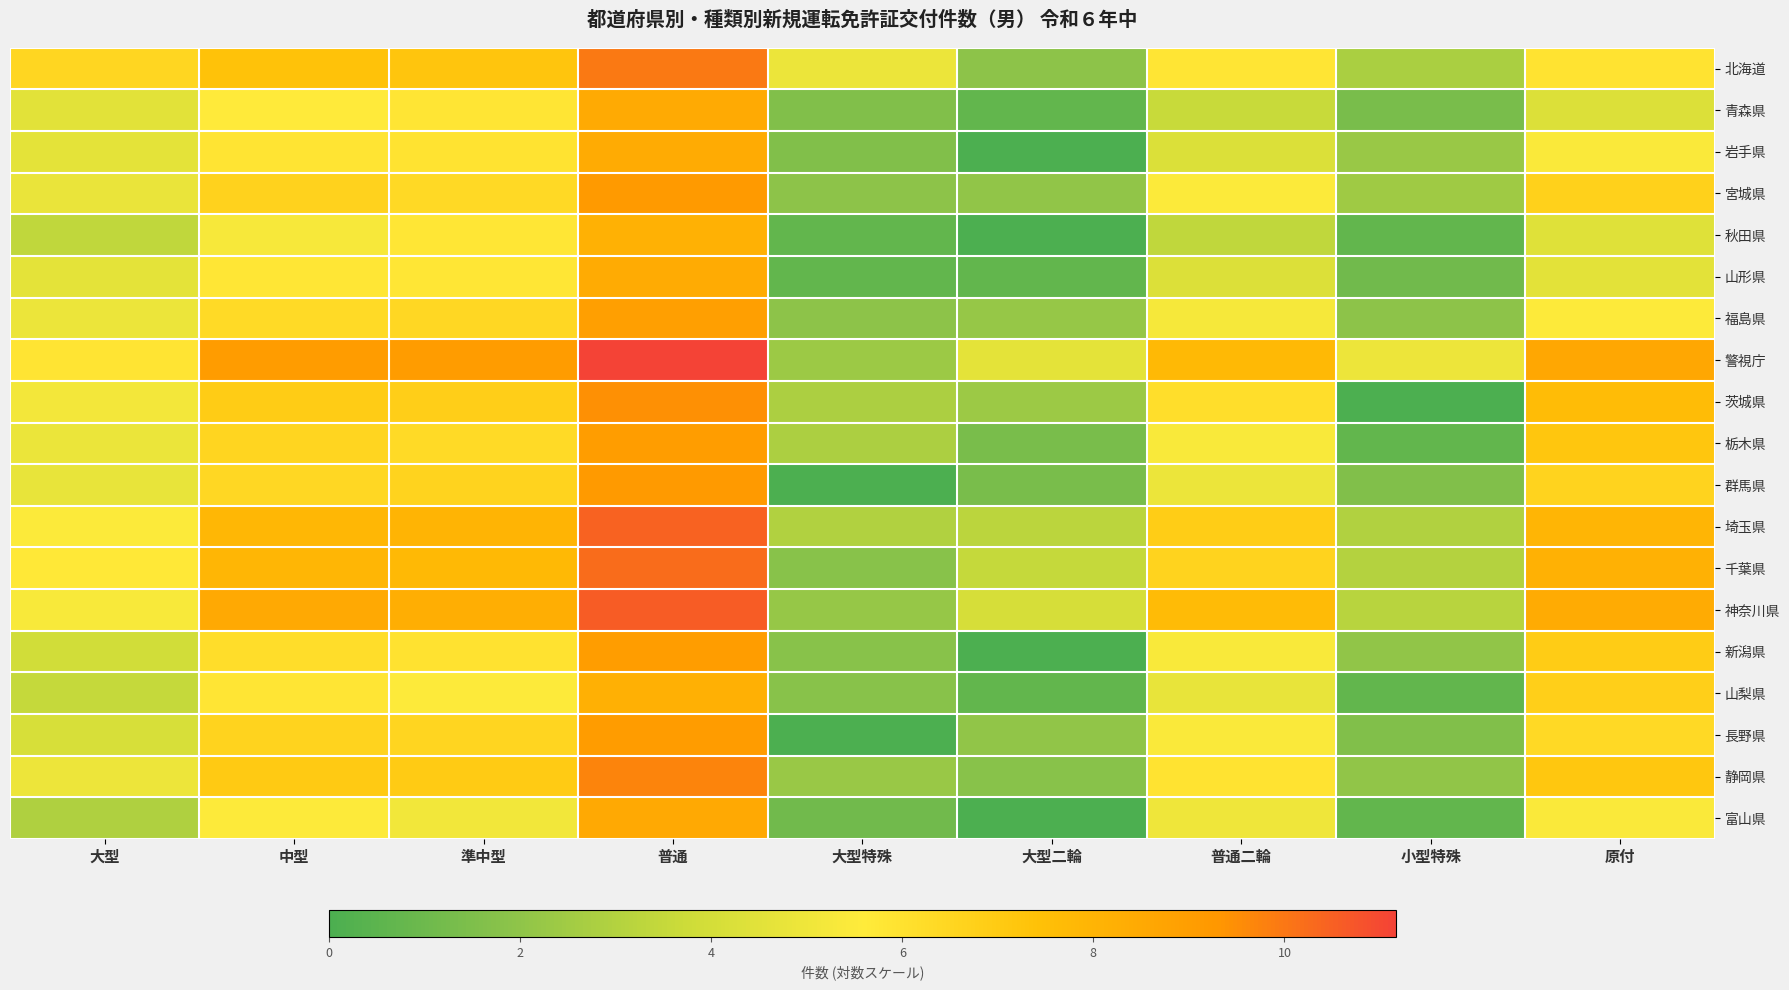

What is the difference between the highest and lowest values at 大型二輪?

4.6